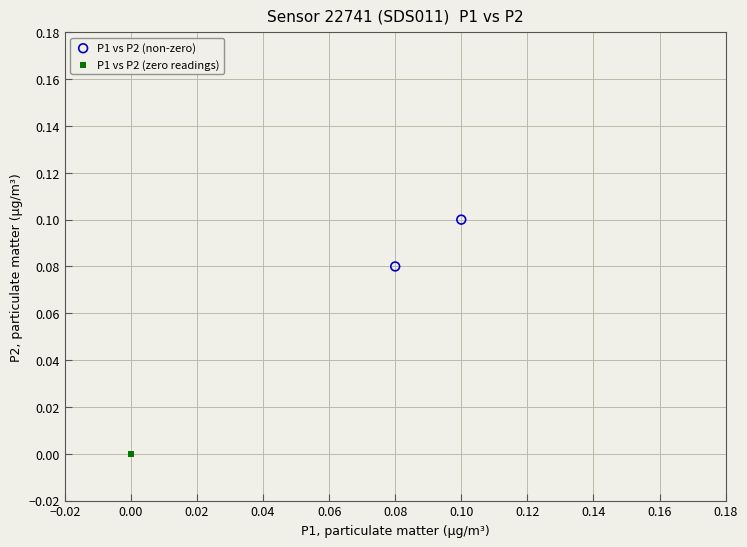

Which series contains the lowest Y value?

P1 vs P2 (zero readings)